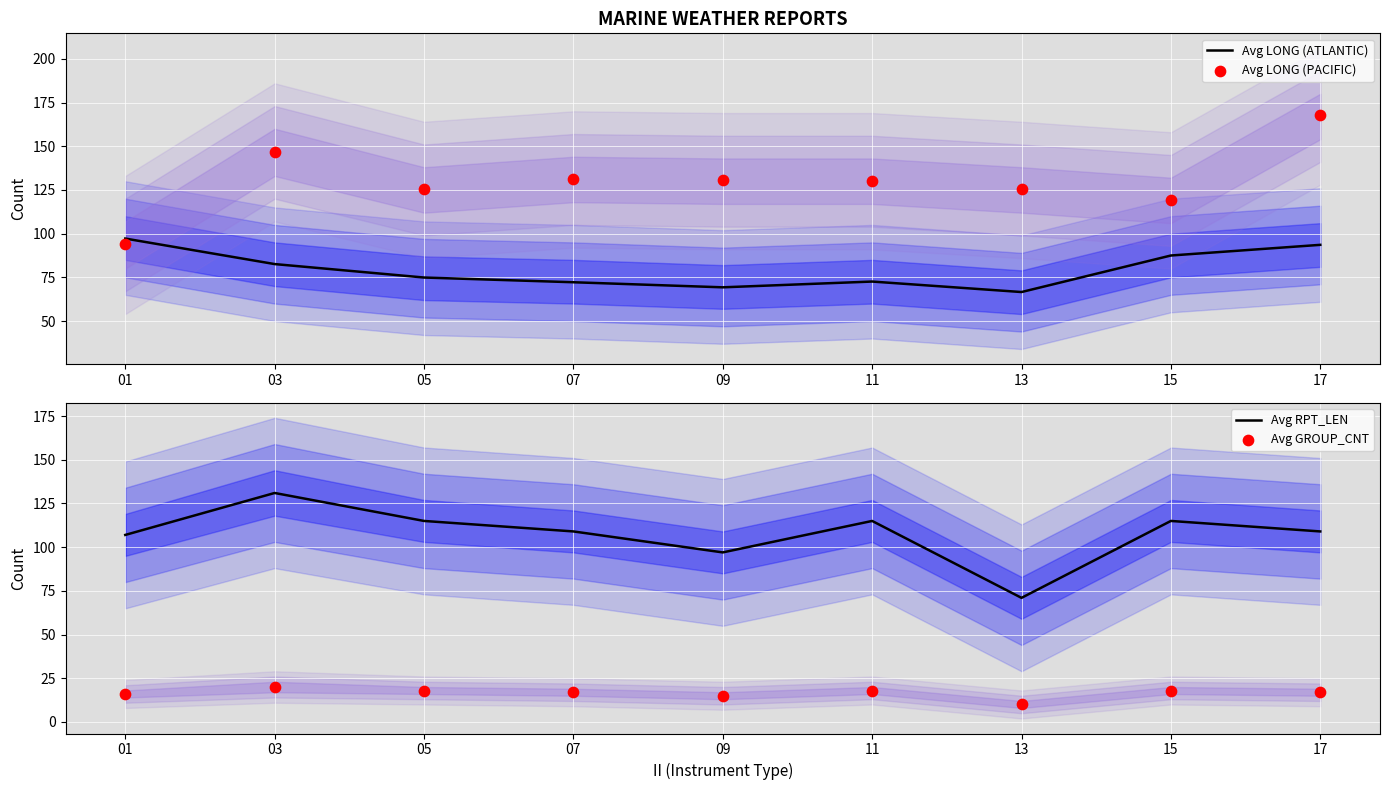

What are all the series names shown in the legend?

Avg LONG (ATLANTIC), Avg LONG (PACIFIC), Avg RPT_LEN, Avg GROUP_CNT